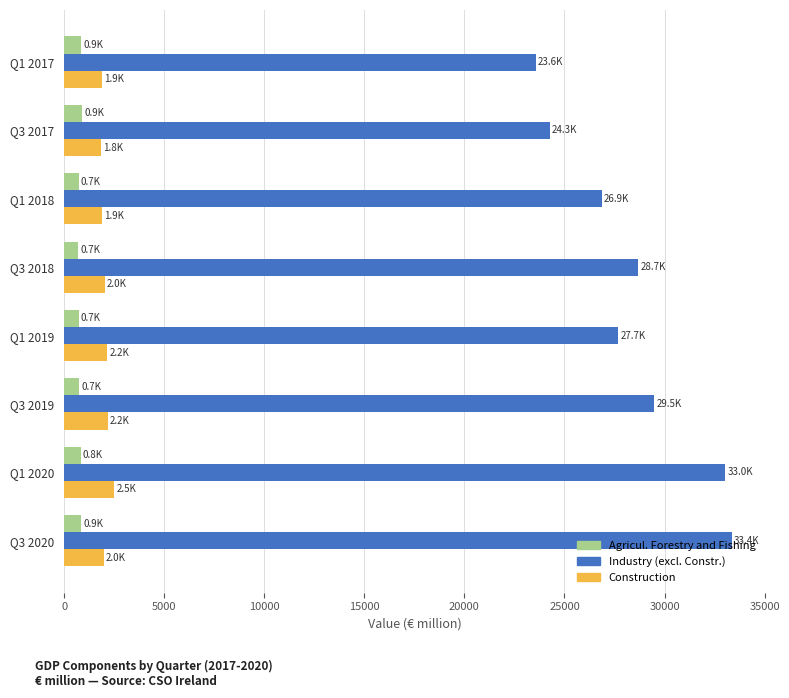

Which series has the widest spread of values?

Industry (excl. Constr.)